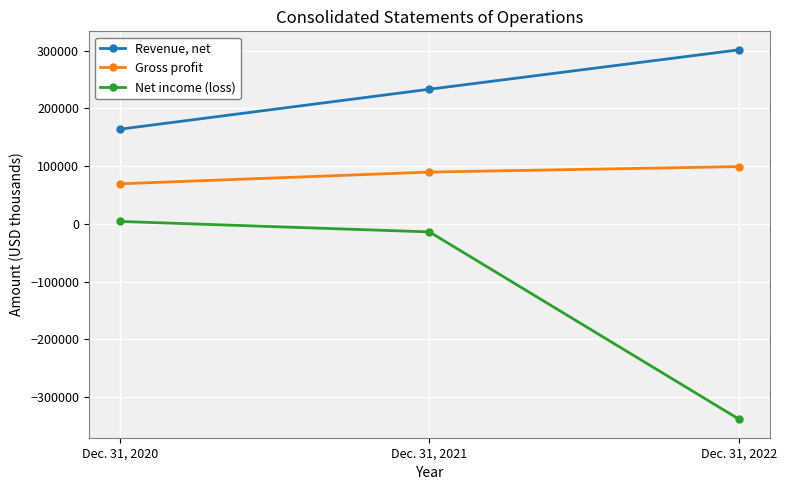

What is the smallest value displayed?

-338044